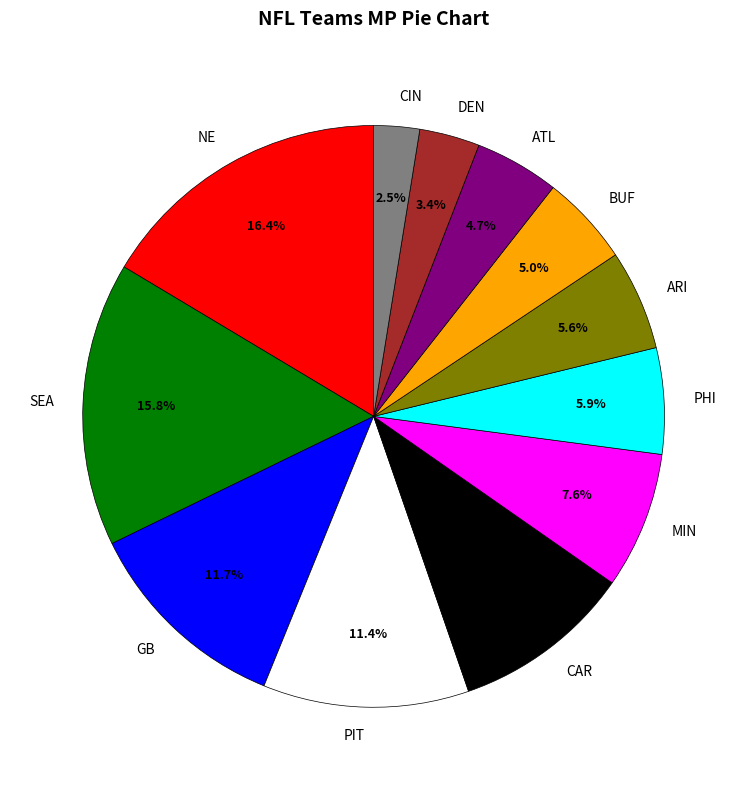

What is the ratio of the value at ARI to the value at ATL?

1.2